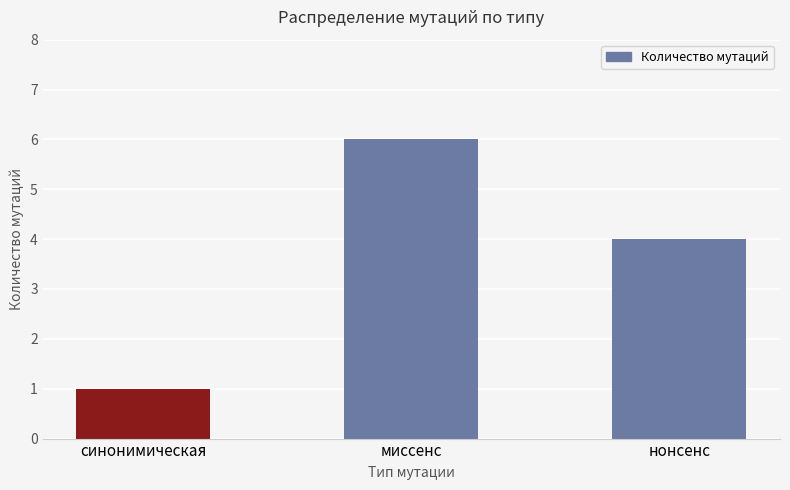

What is the minimum value shown in the chart?

1